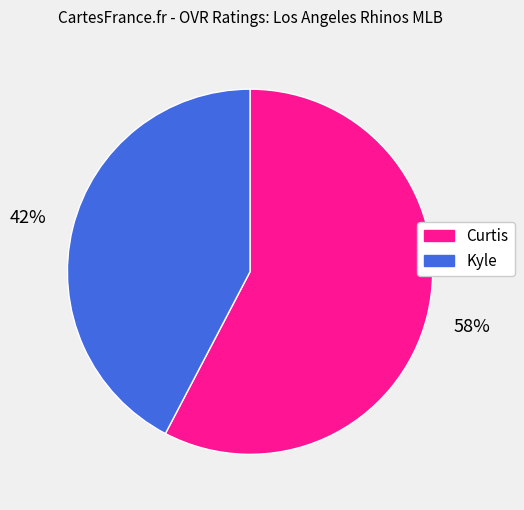

Is the sum of Curtis and Kyle greater than half?

Yes